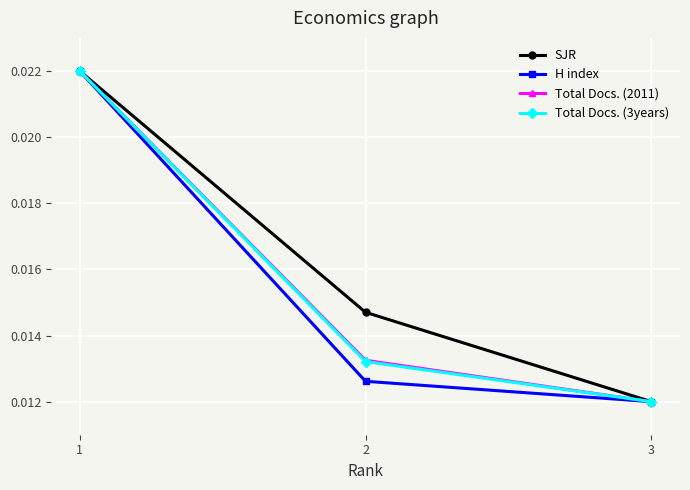

How many lines are shown in the chart?

4